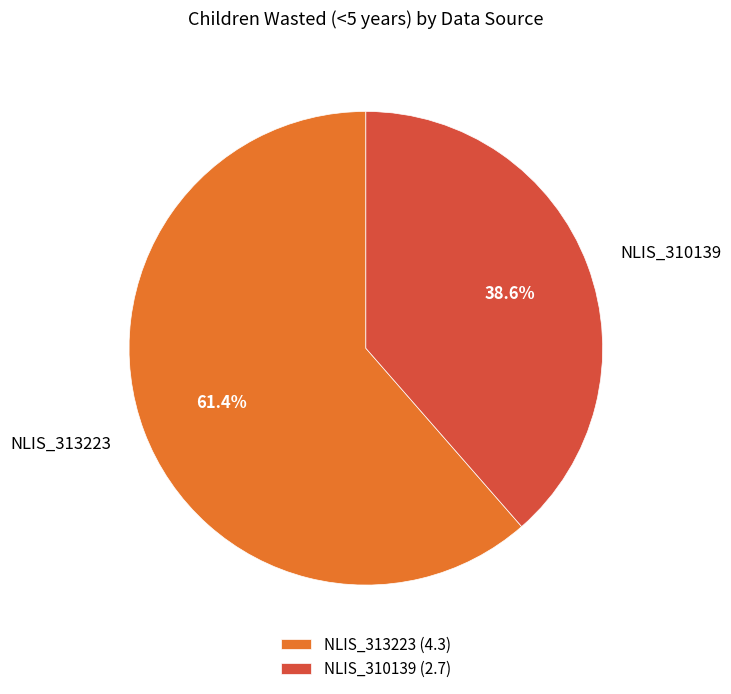

Do NLIS_313223 and NLIS_310139 together represent more than half of the pie?

Yes